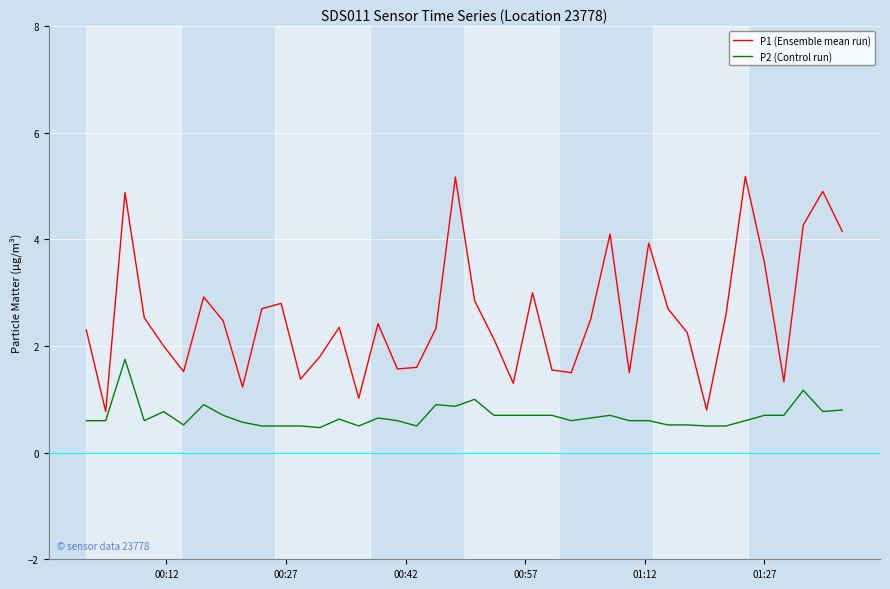

What is the lowest value of the P1 (Ensemble mean run) series?

0.8